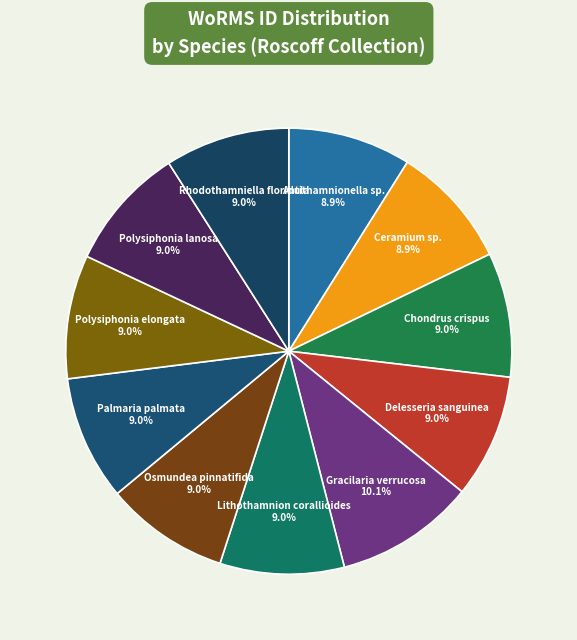

What percentage is the Polysiphonia lanosa slice, to the nearest percent?

9%